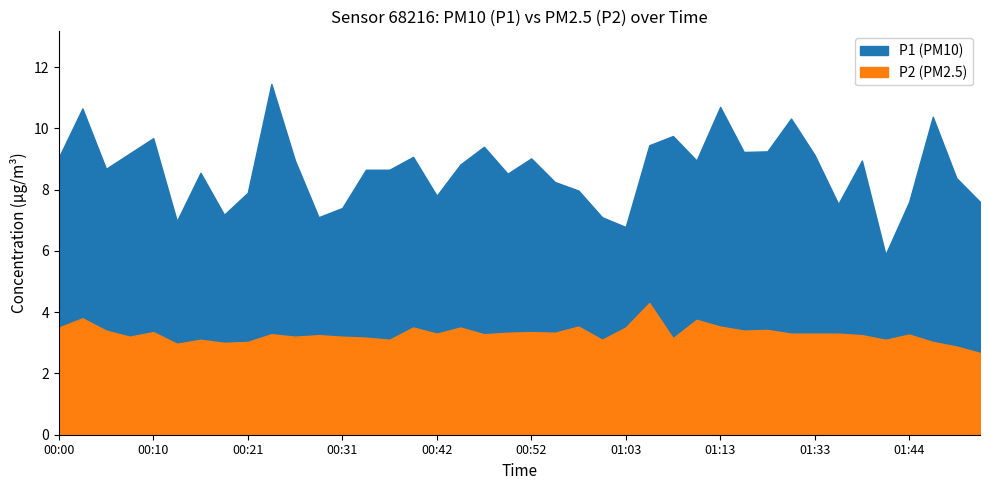

Is it true that P2 equals 5.4 at 01:41?

False